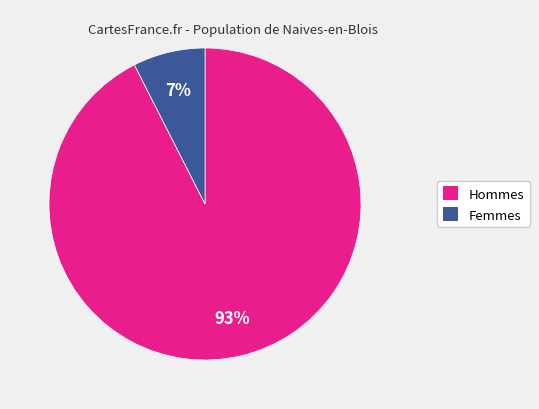

Is there any slice that represents more than half of the pie?

Yes